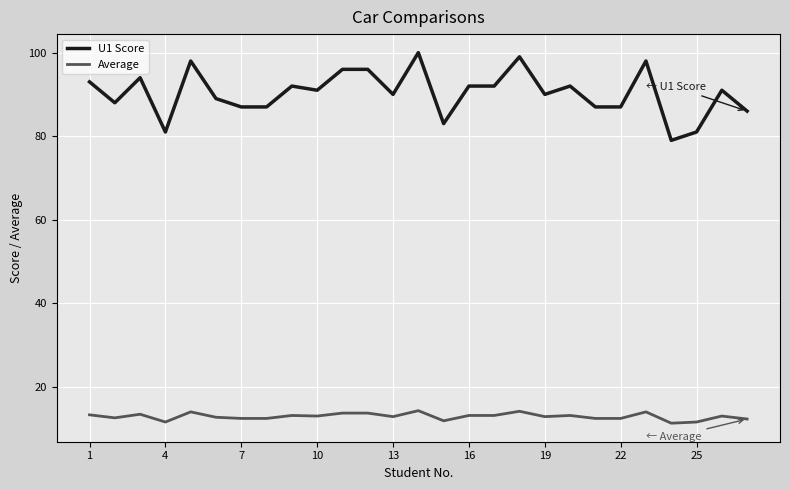

Rank the series by their average value, from lowest to highest.

Average, U1 Score